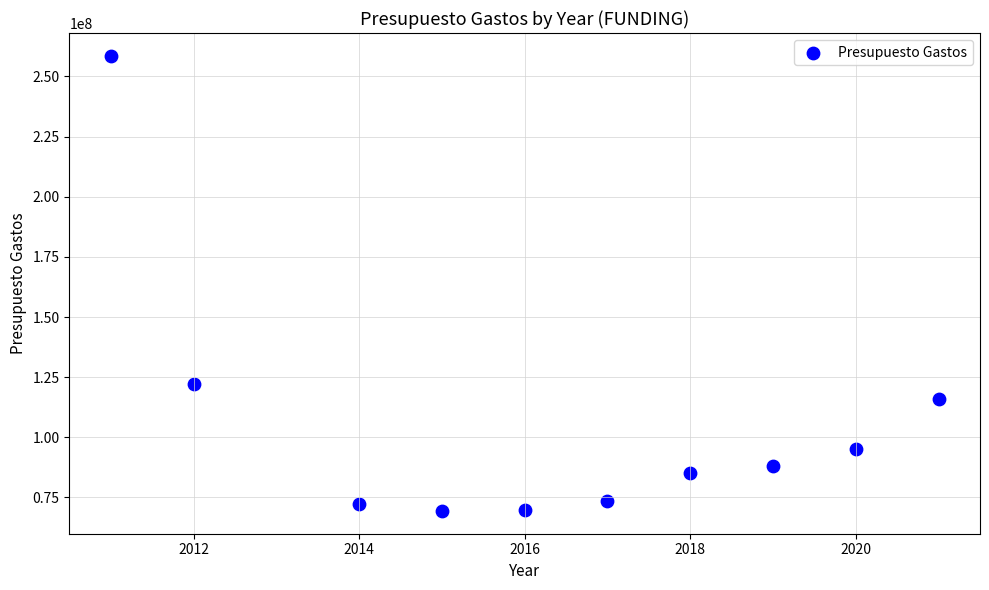

What is the average Y value?

104993036.2